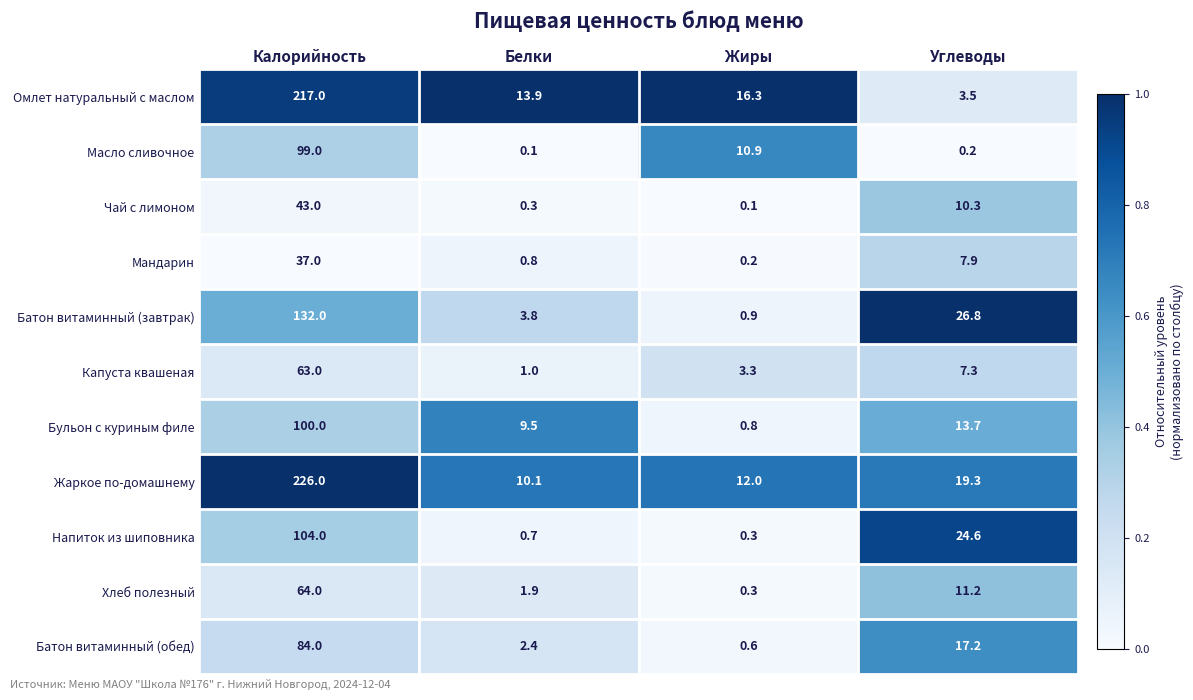

True or false: Капуста квашеная has a value of 1.7 at Белки.

False